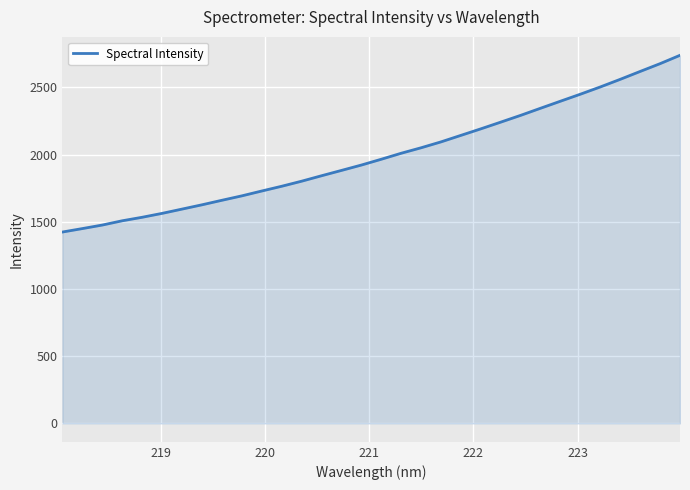

How many lines are shown in the chart?

1